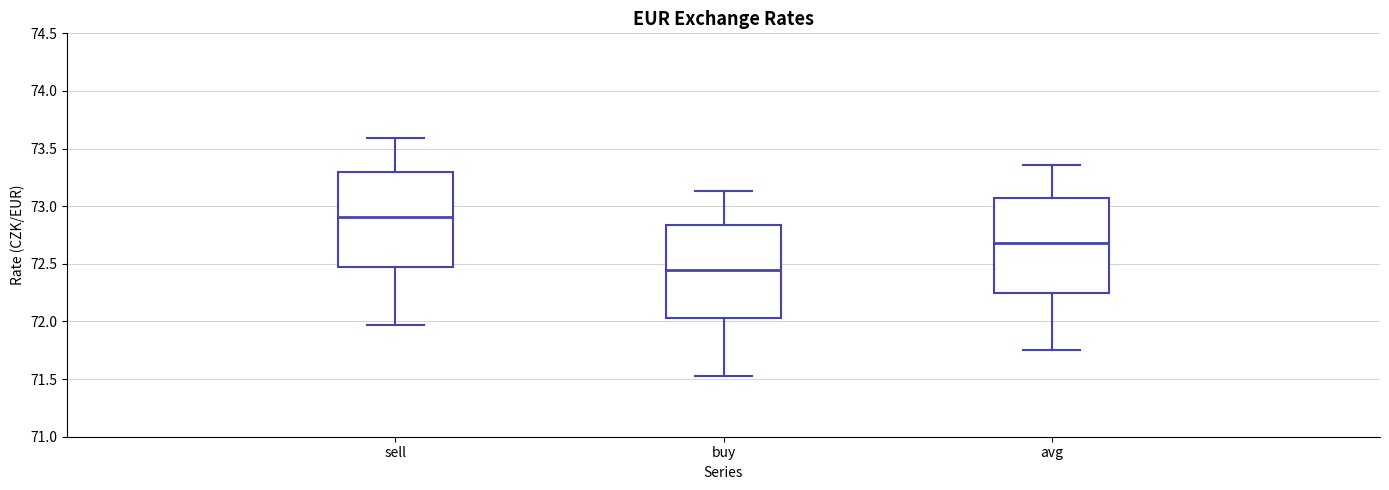

Which box's median line is the highest?

sell